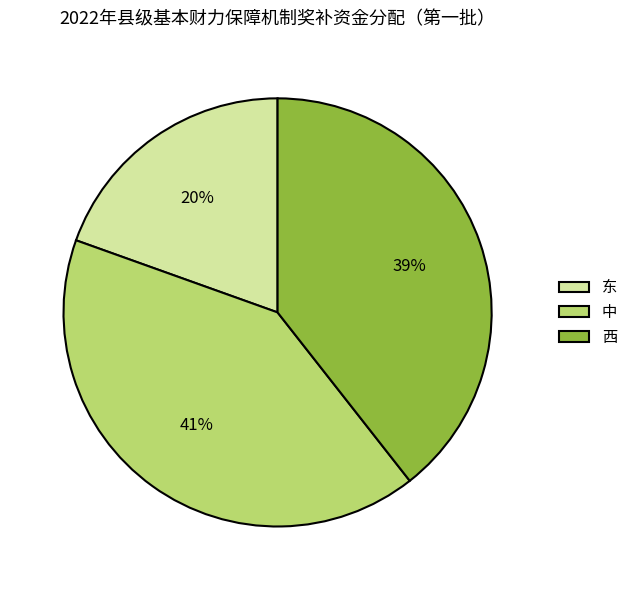

Rank the categories by value from lowest to highest.

东, 西, 中